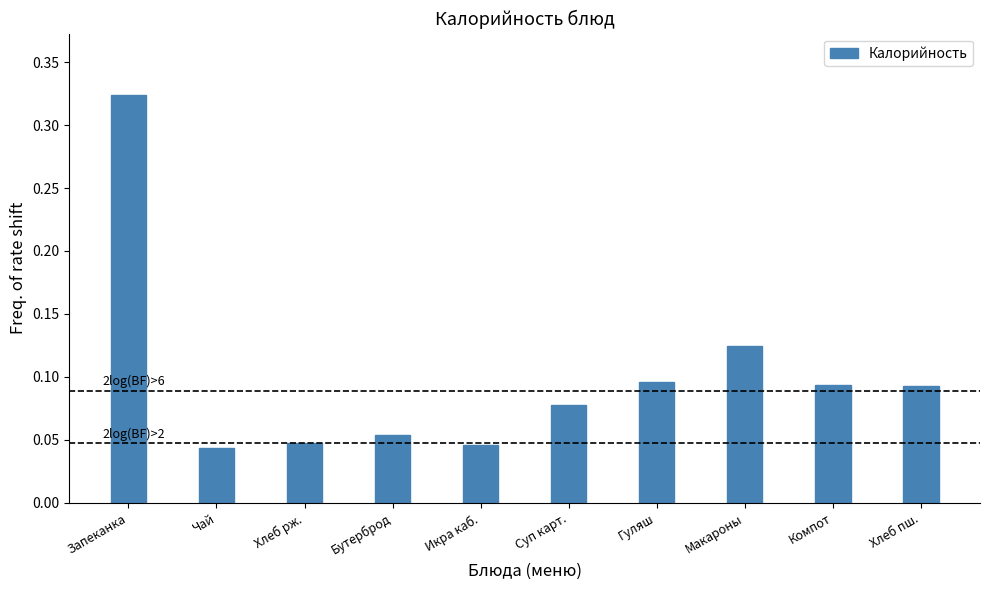

How many values are between 0 and 1?

10